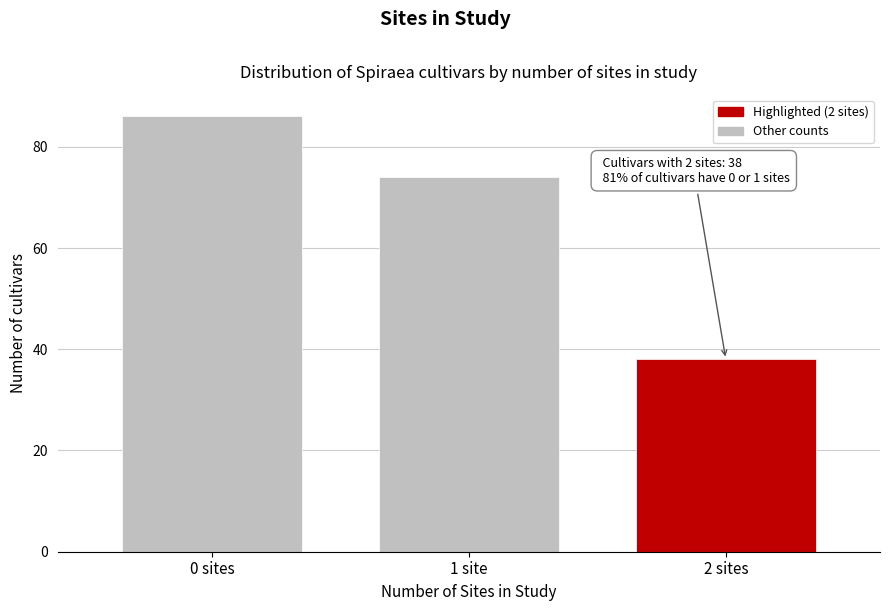

Reading right to left, transcribe all the data shown in this chart.

2 sites=38	1 site=74	0 sites=86